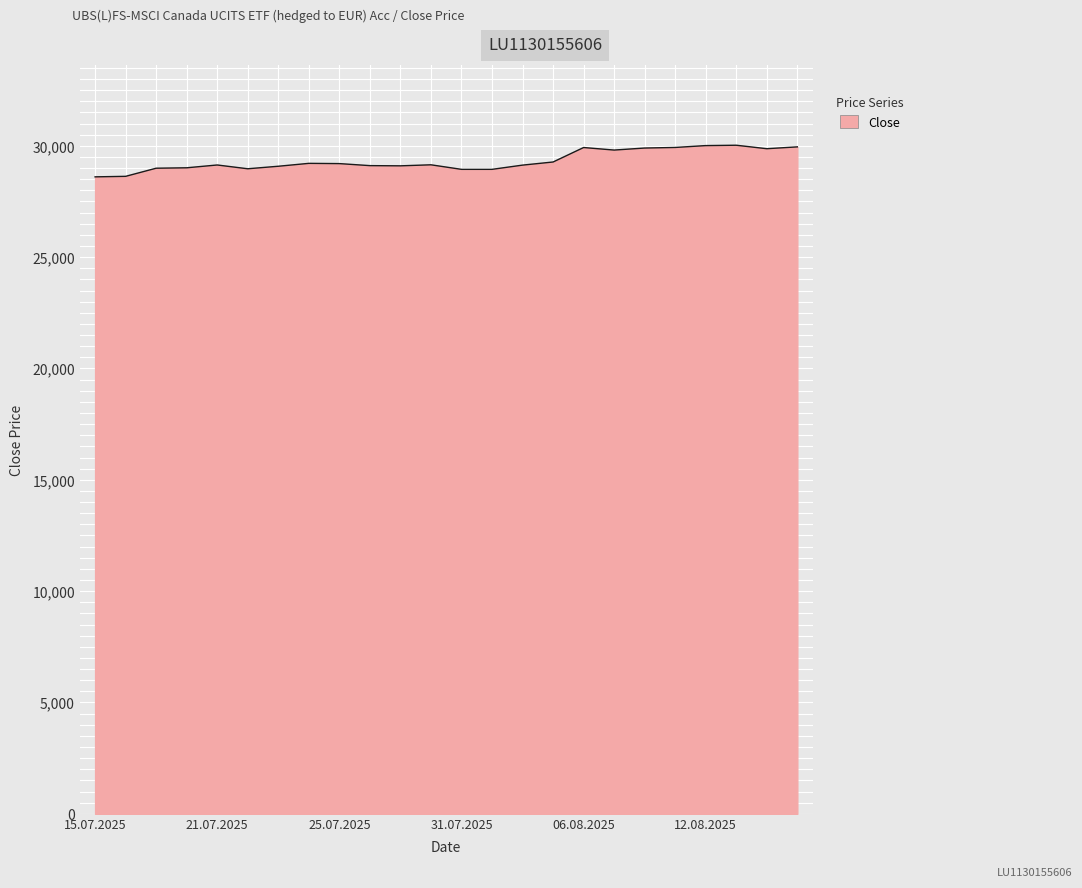

What is the greatest value displayed?

30026